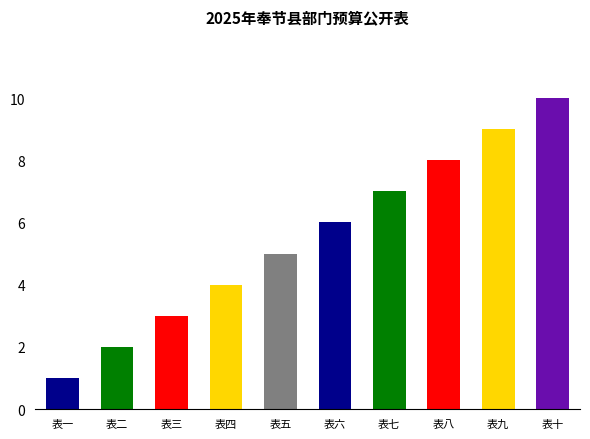

How many categories are shown in the chart?

10